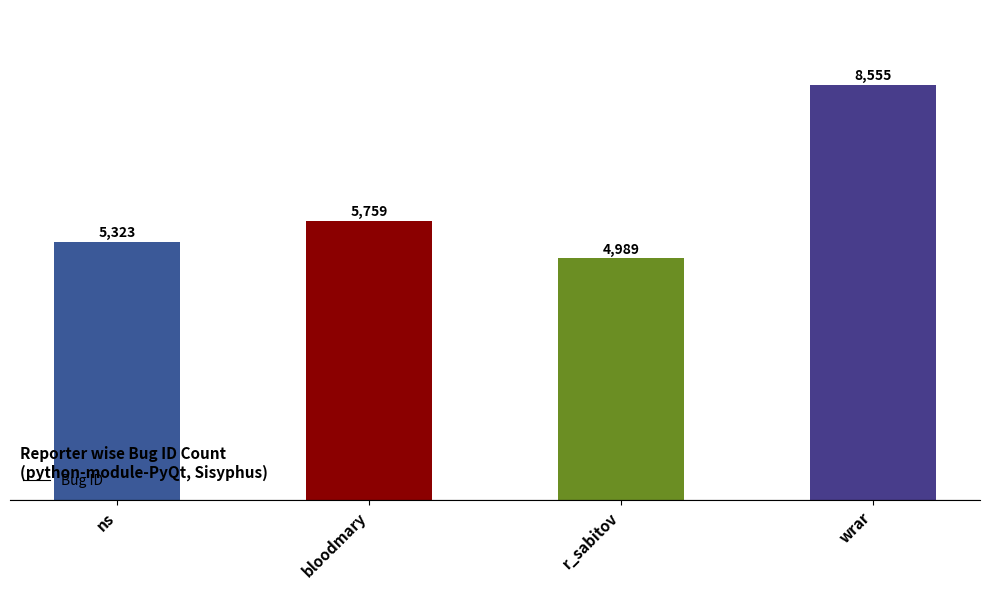

At which label is the value closest to 6772?

bloodmary